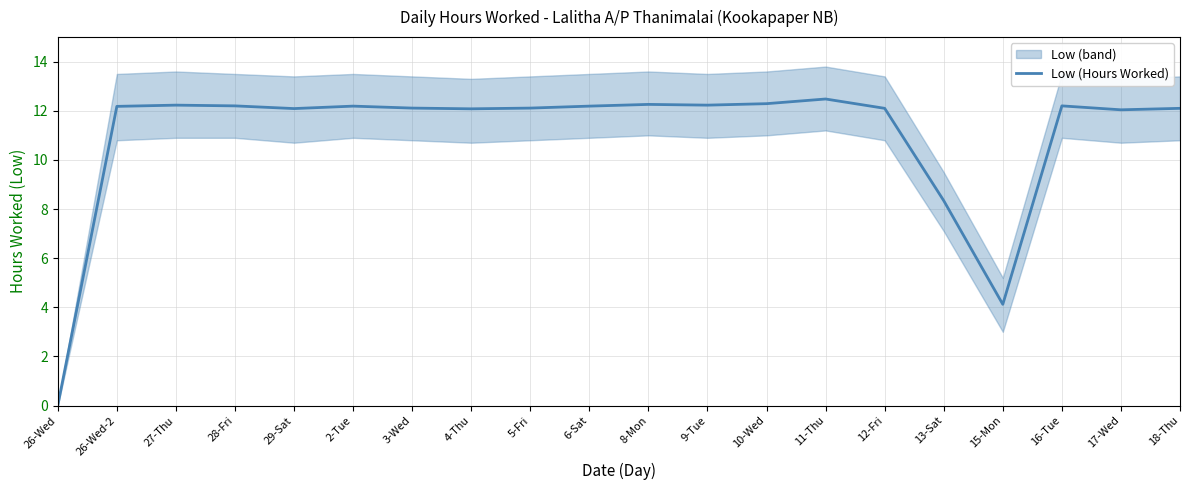

The value at 10-Wed is 8.5. True or false?

False